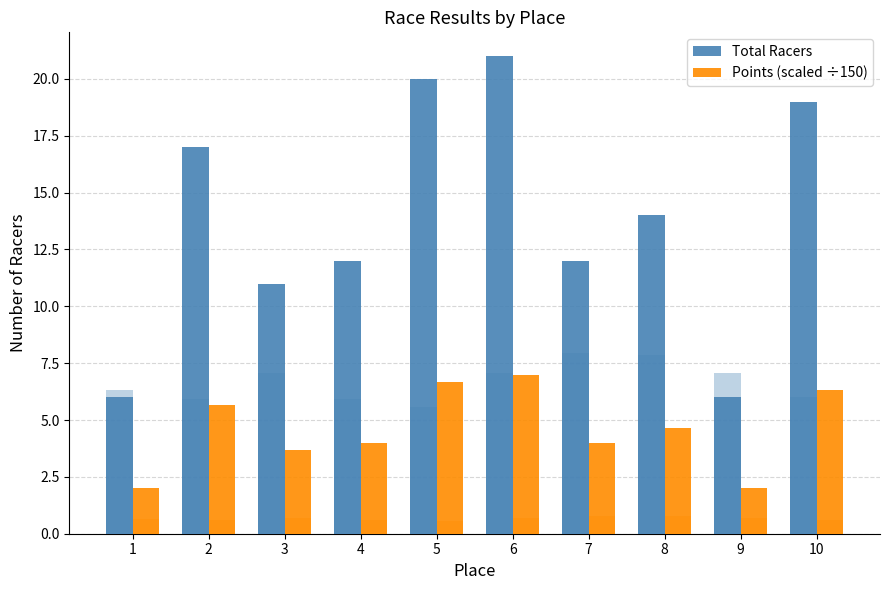

List the series in order of their peak value, highest first.

Total Racers, Points (scaled ÷150)